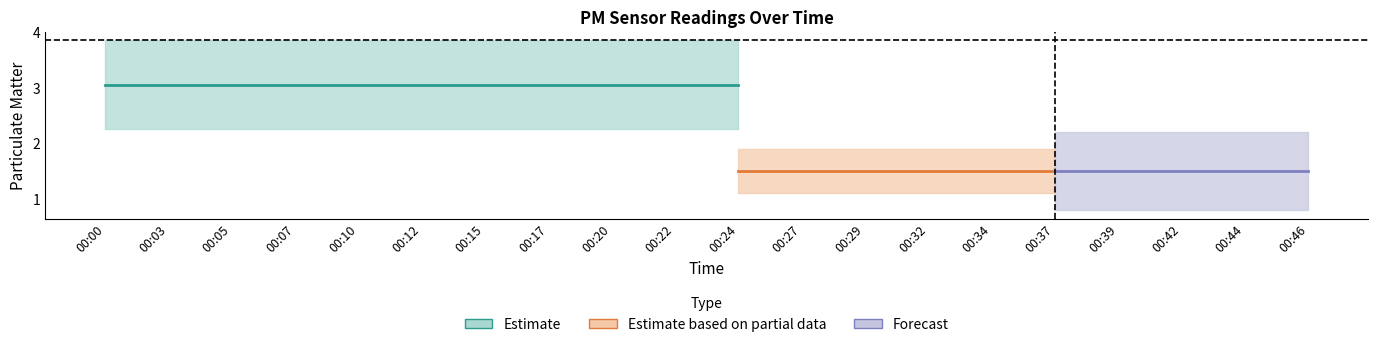

What is the value of the P1 point at the 6th from the left?

2.1